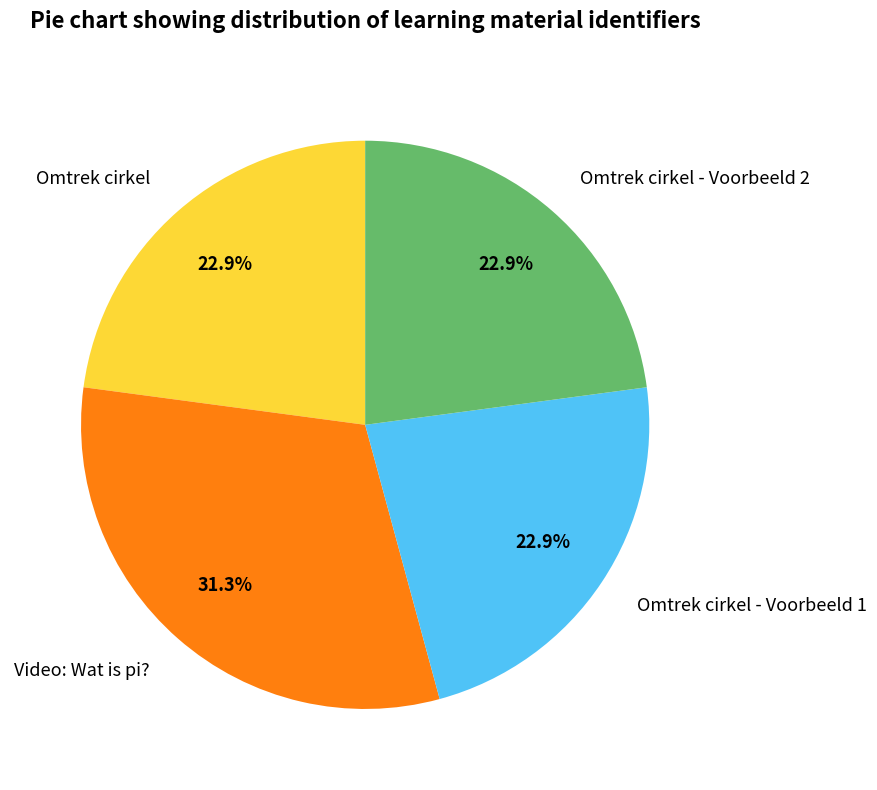

To the nearest percent, what portion does Video: Wat is pi? represent?

31%